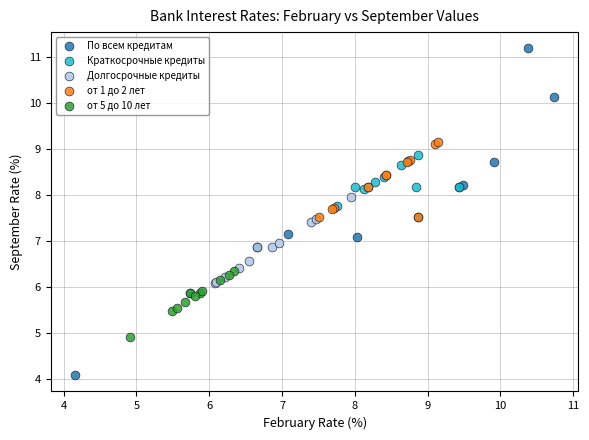

Which series reaches the maximum Y coordinate?

По всем кредитам